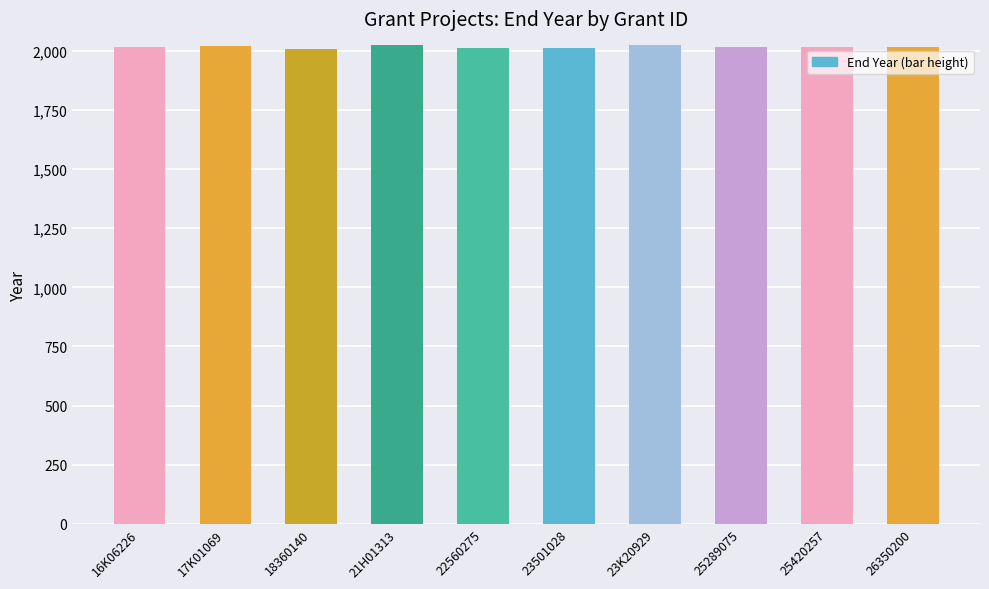

At which label does End Year reach its minimum?

18360140